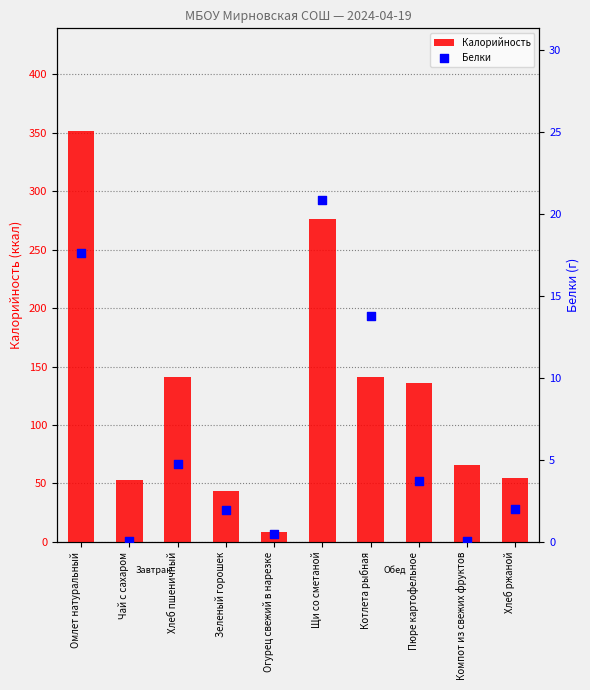

Which series reaches the minimum Y coordinate?

Белки